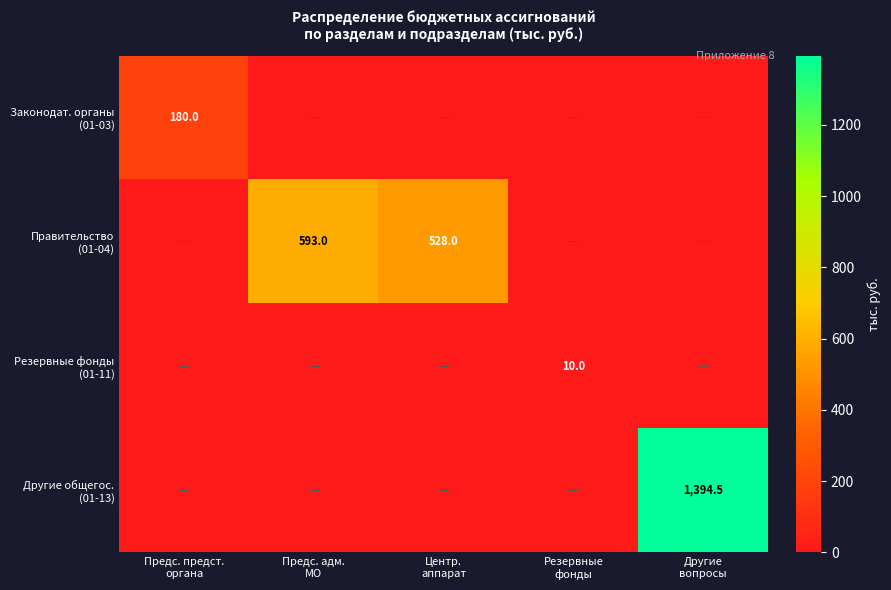

Which series changed the most between Предс. адм. МО and Другие вопросы?

Другие общегос. (01-13)